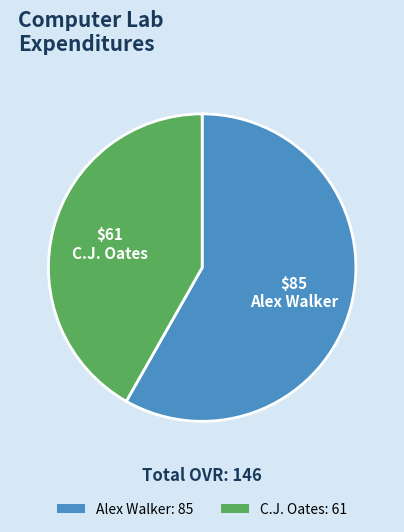

Do Alex Walker and C.J. Oates together represent more than half of the pie?

Yes